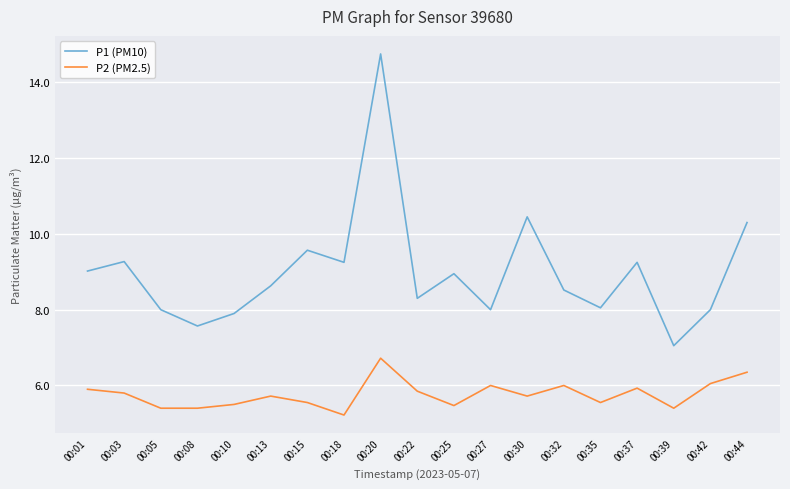

Is the value of P1 (PM10) at 00:35 greater than the value of P2 (PM2.5) at 00:03?

Yes